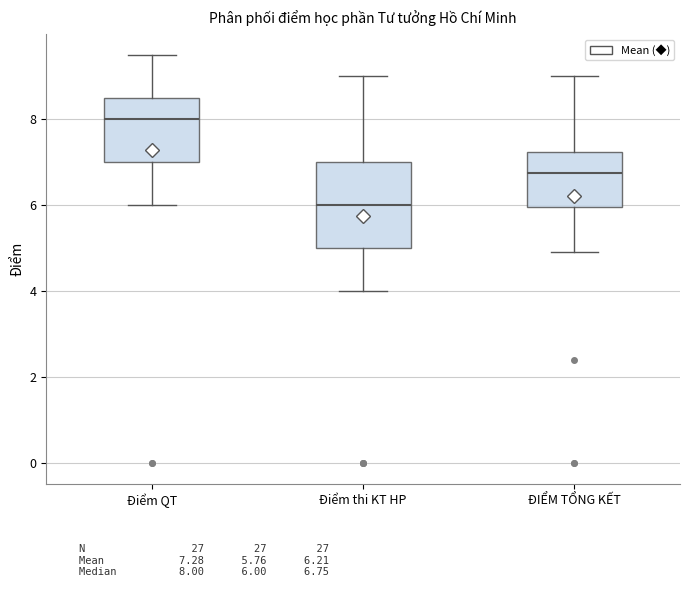

Reading left to right, read every box against the y-axis: the position of its median line, the range the box covers, and the ends of its whiskers. The values are not printed on the chart, so give them approximately, as read against the axis.

Điểm QT: median 8.0, box 7.0 to 8.6, whiskers 6.0 to 9.6
Điểm thi KT HP: median 6.0, box 5.0 to 7.0, whiskers 4.0 to 9.0
ĐIỂM TỔNG KẾT: median 6.8, box 6.0 to 7.2, whiskers 5.0 to 9.0